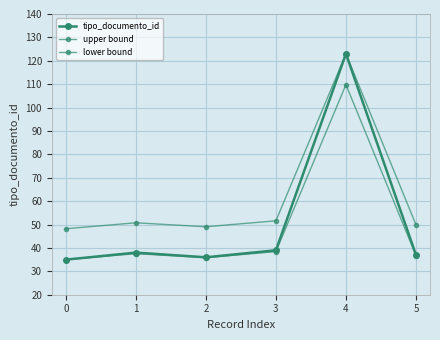

Count the number of data series in this chart.

3